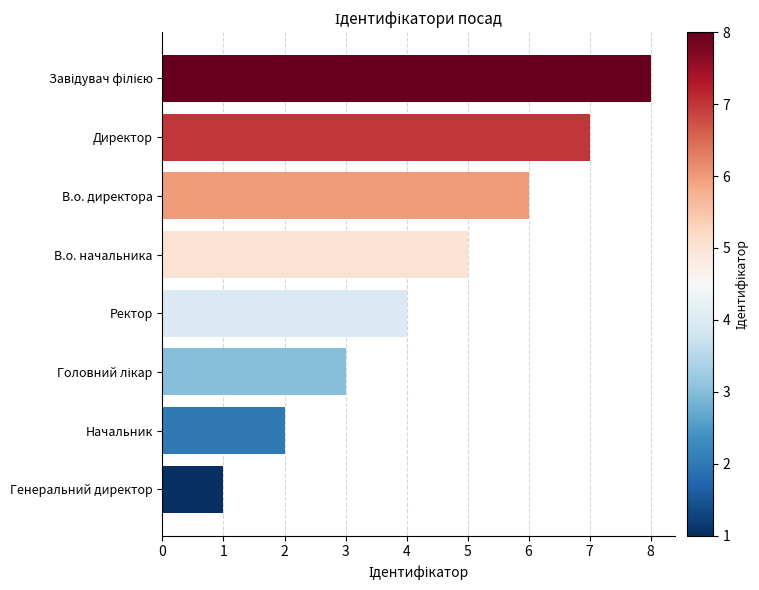

Count the number of categories in the chart.

8